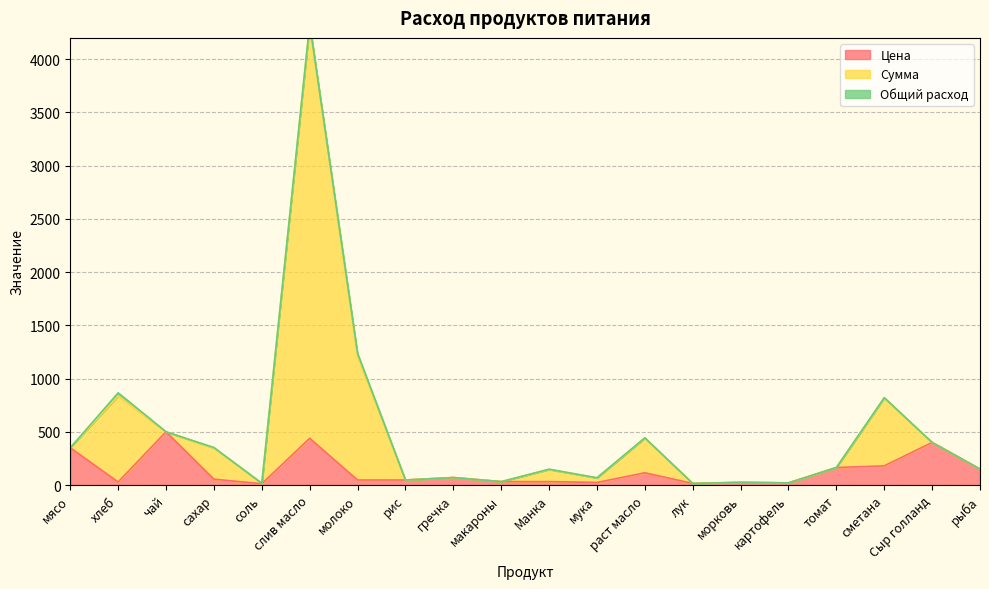

True or false: Цена has a value of 438.9 at слив масло.

True